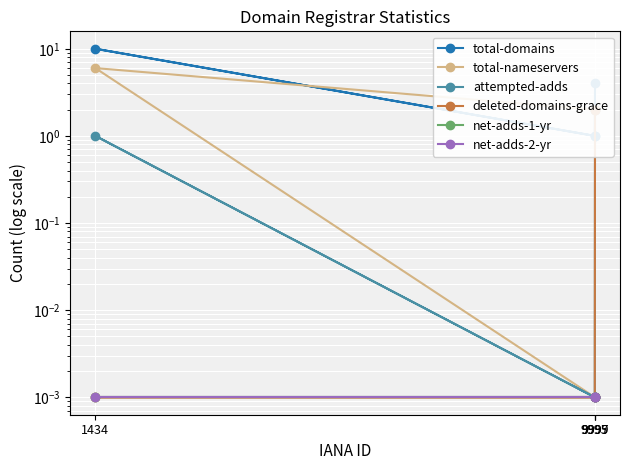

What is the difference between the highest and lowest values at 9997?

1.0